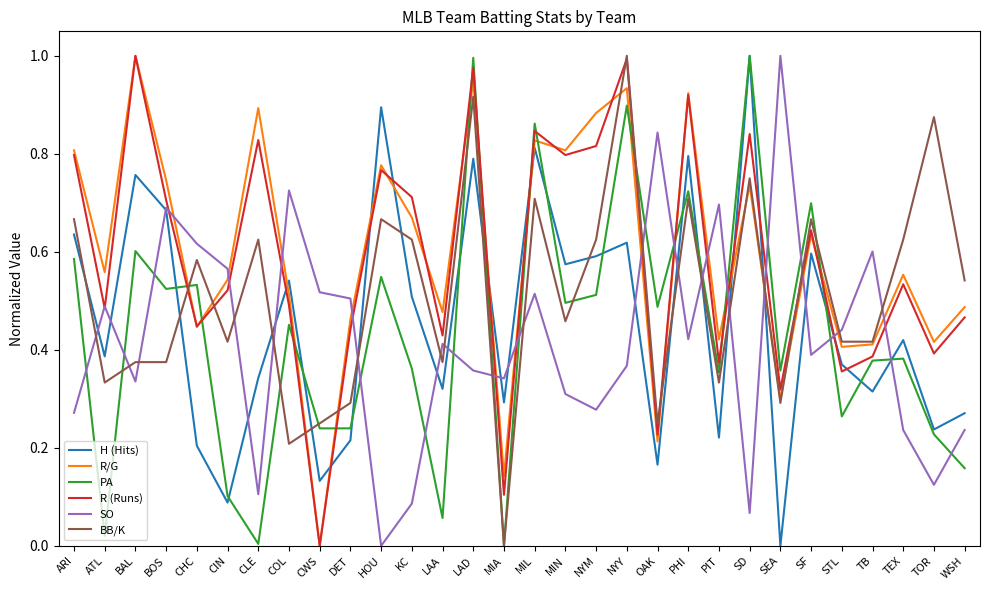

Is it true that H (Hits) equals 0.2 at COL?

False